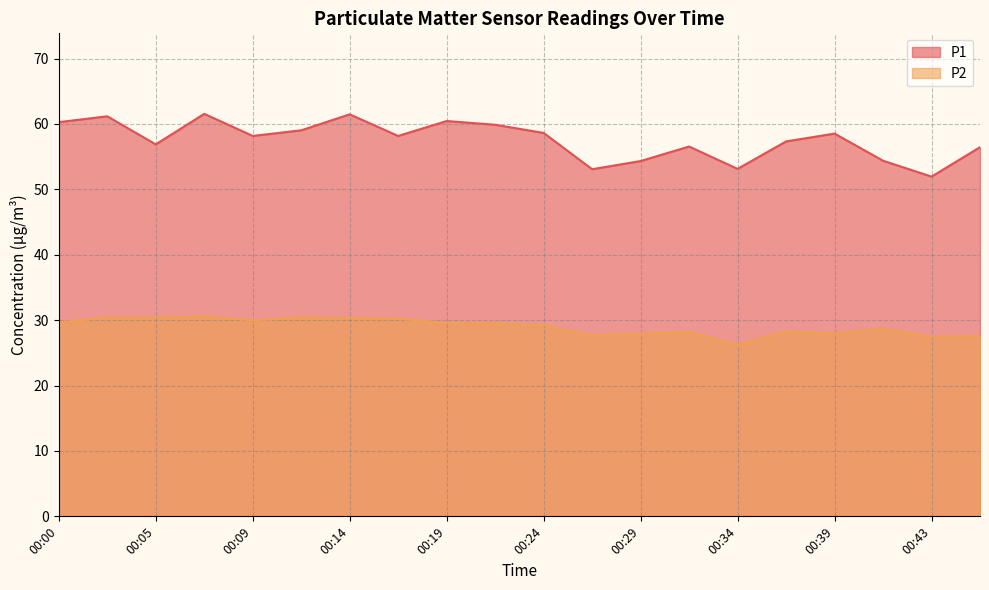

How many interior local peaks does the P2 series have?

6